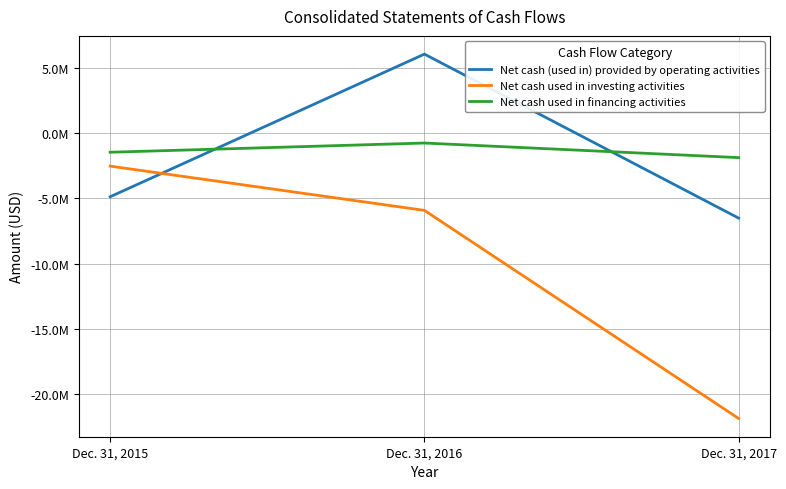

What is the value of the Net cash used in financing activities point at the 1st from the left?

-1452000